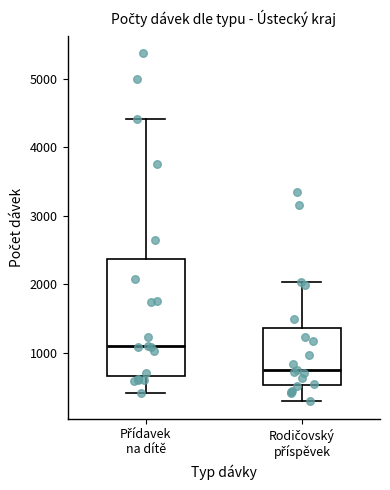

Which box has the lowest median line?

Rodičovský příspěvek